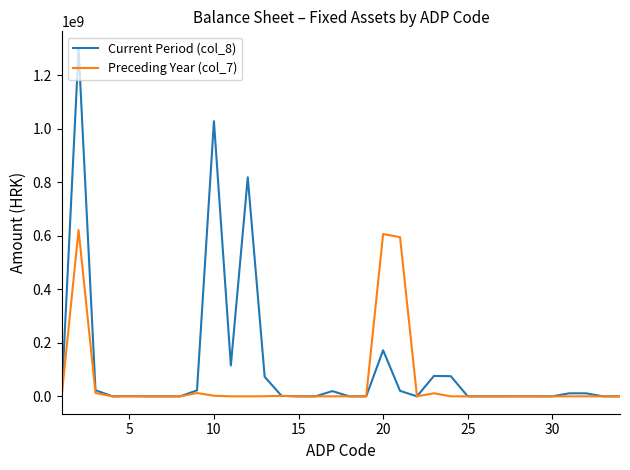

What is the maximum value shown in the chart?

1299357443